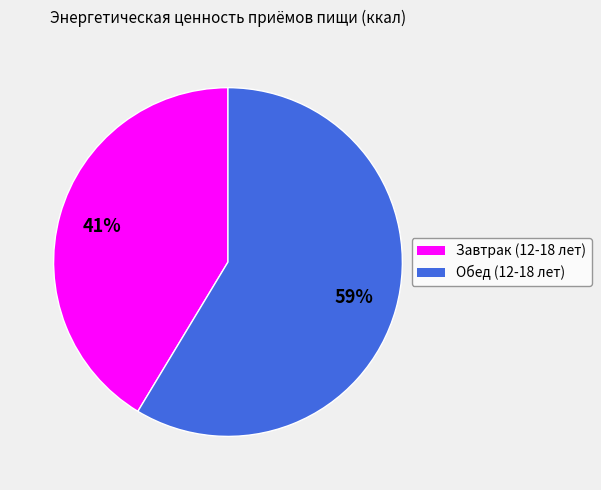

To the nearest percent, what portion does Обед (12-18 лет) represent?

59%